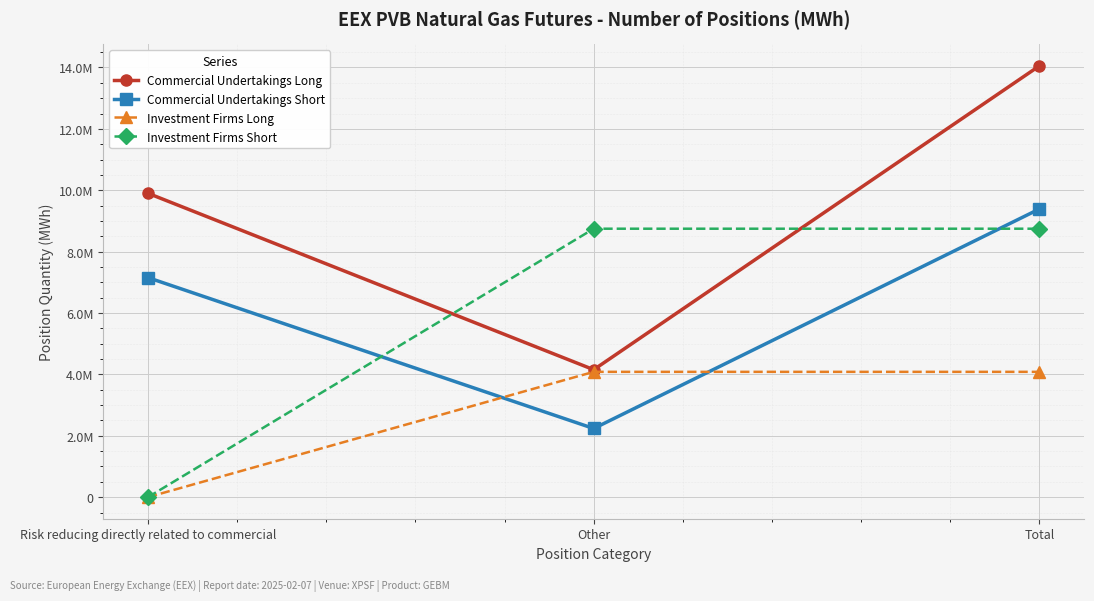

What are all the series names shown in the legend?

Commercial Undertakings Long, Commercial Undertakings Short, Investment Firms Long, Investment Firms Short